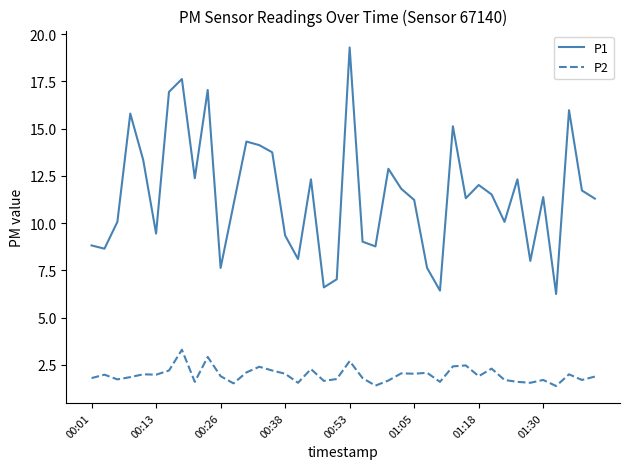

Rank the series by their average value, from lowest to highest.

P2, P1